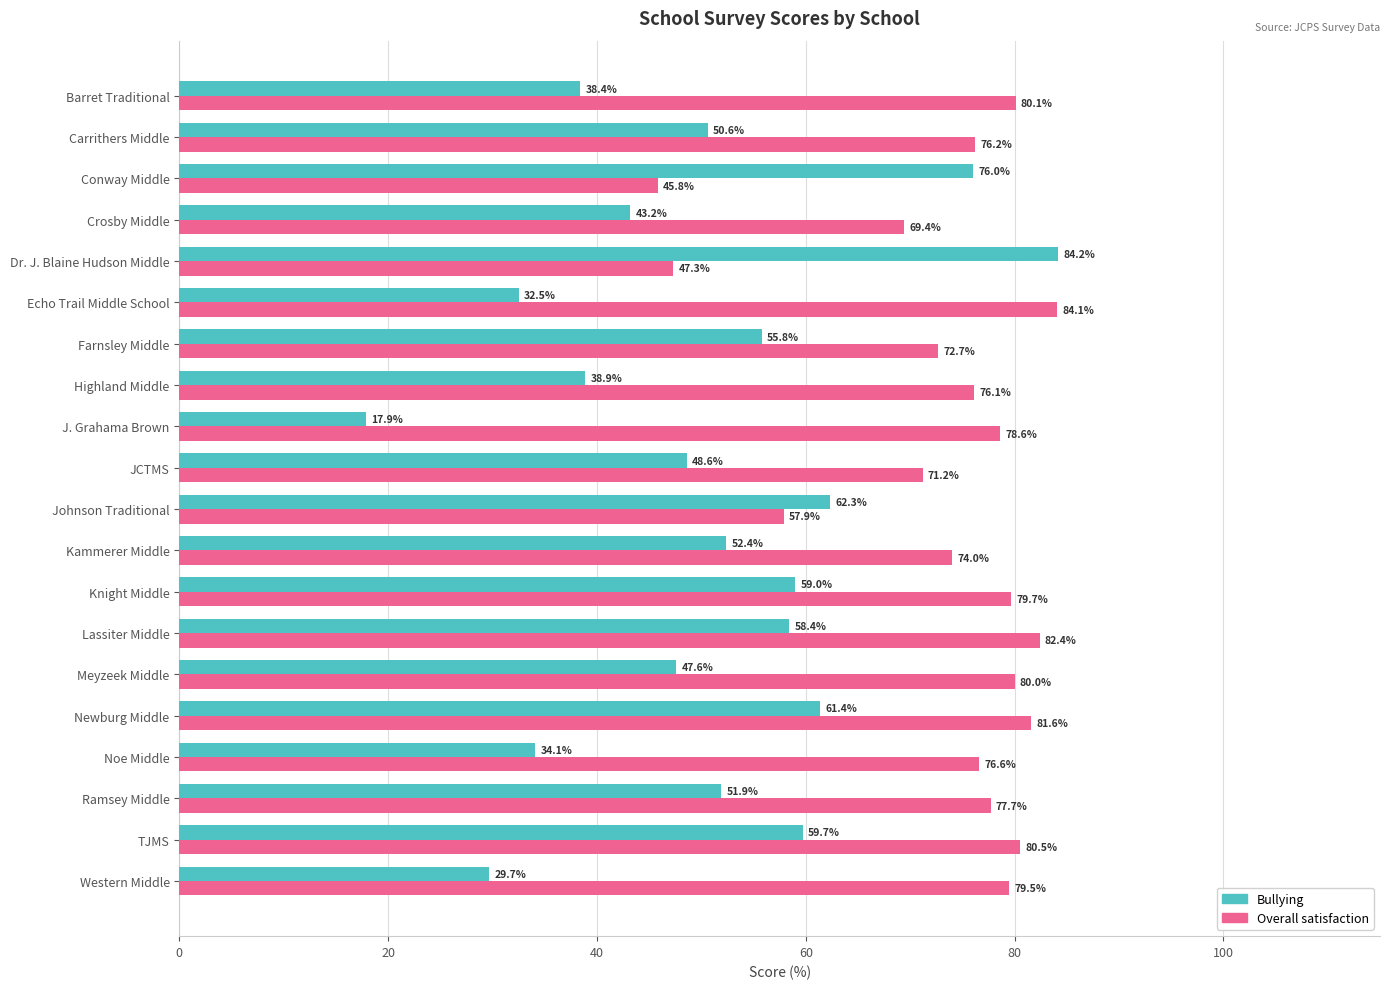

List the series in order of their peak value, highest first.

Bullying, Overall satisfaction